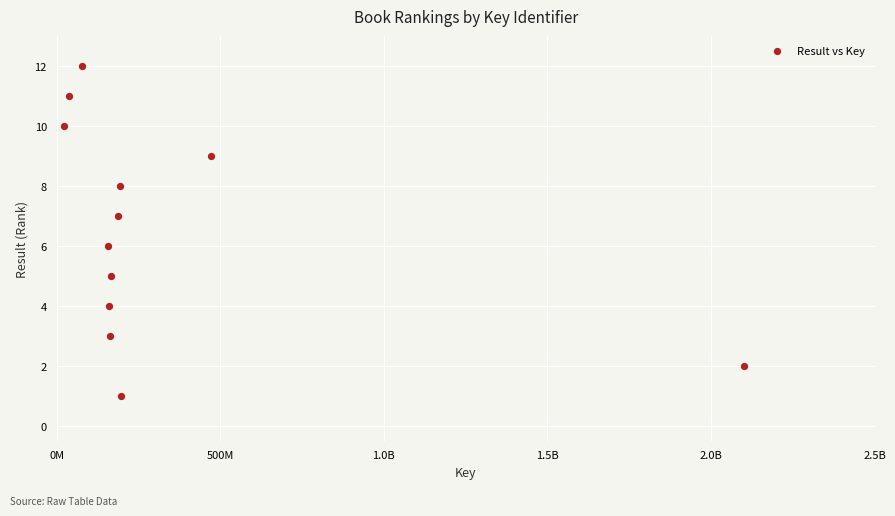

What is the range of Y values (max minus min)?

11